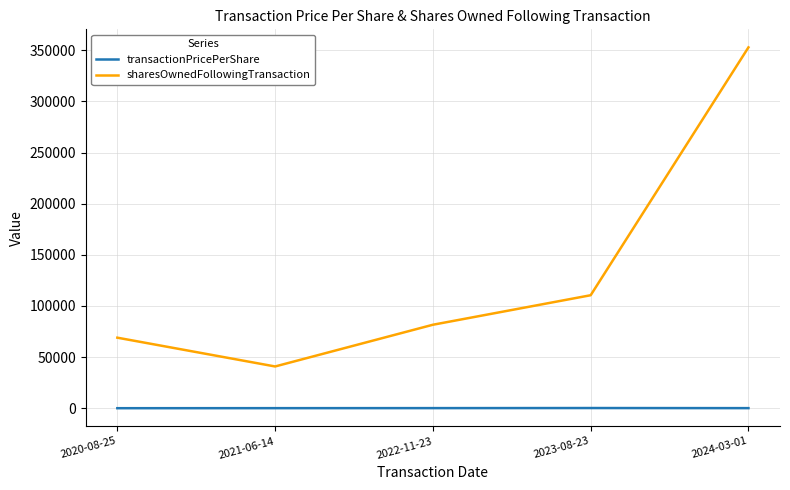

What is the minimum value for sharesOwnedFollowingTransaction?

40829.0